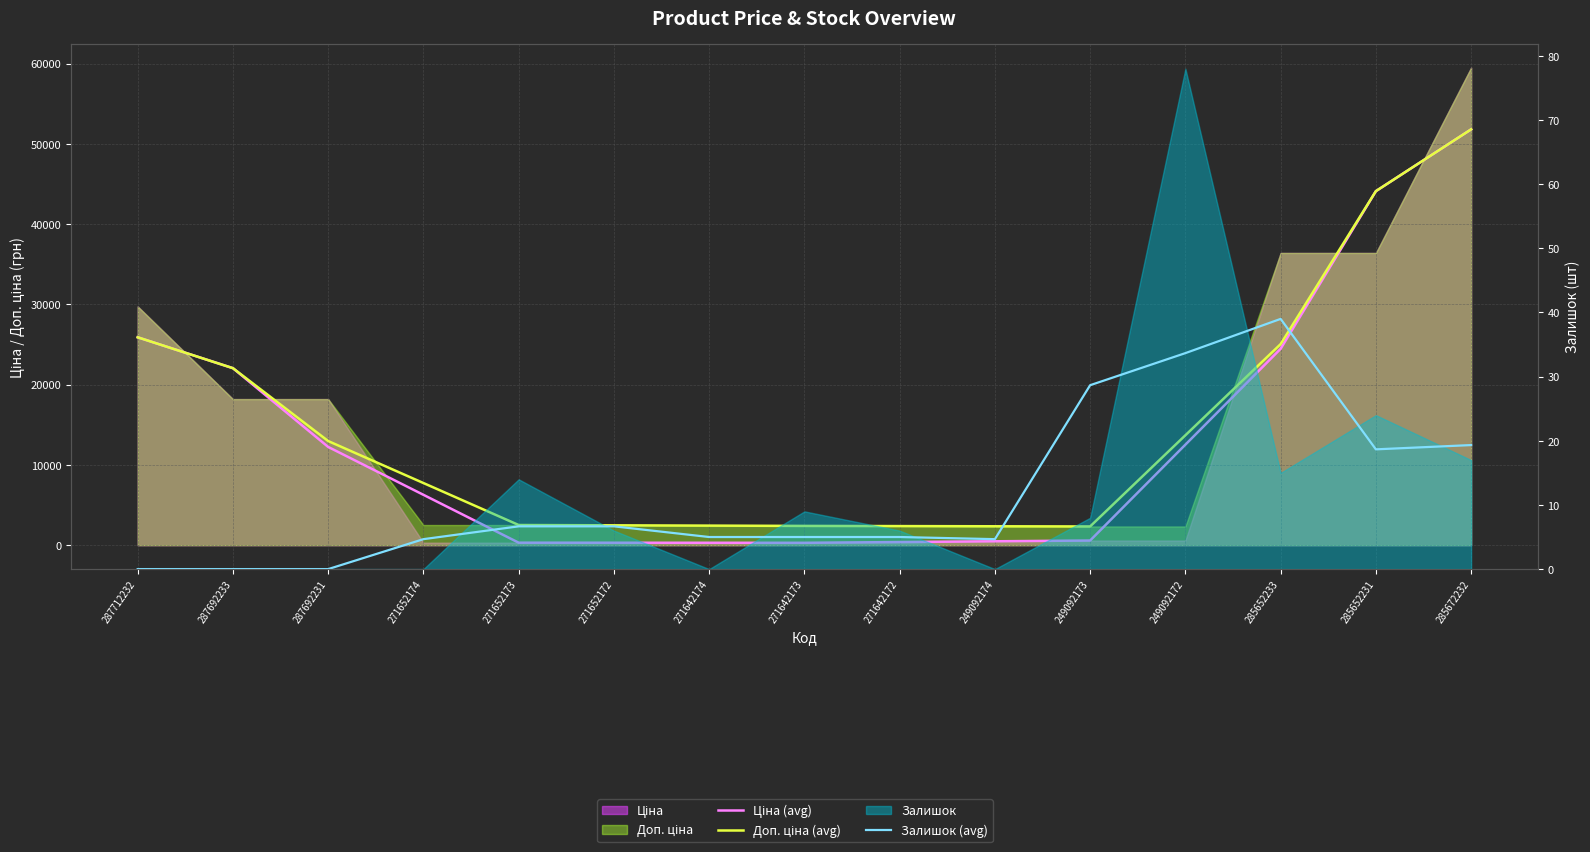

What is the label of the 13th point from the left?

285652233